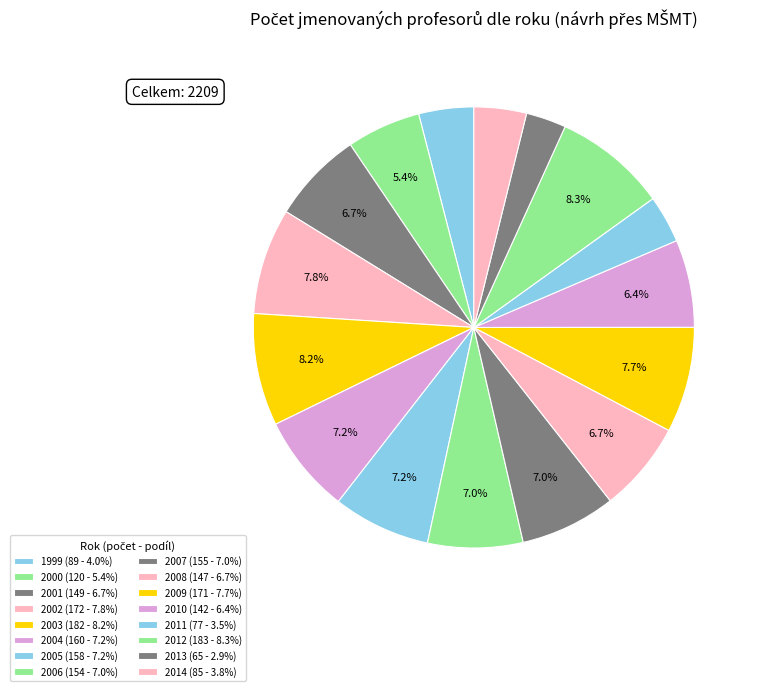

The 2006 slice represents 18% of the pie. True or false?

False